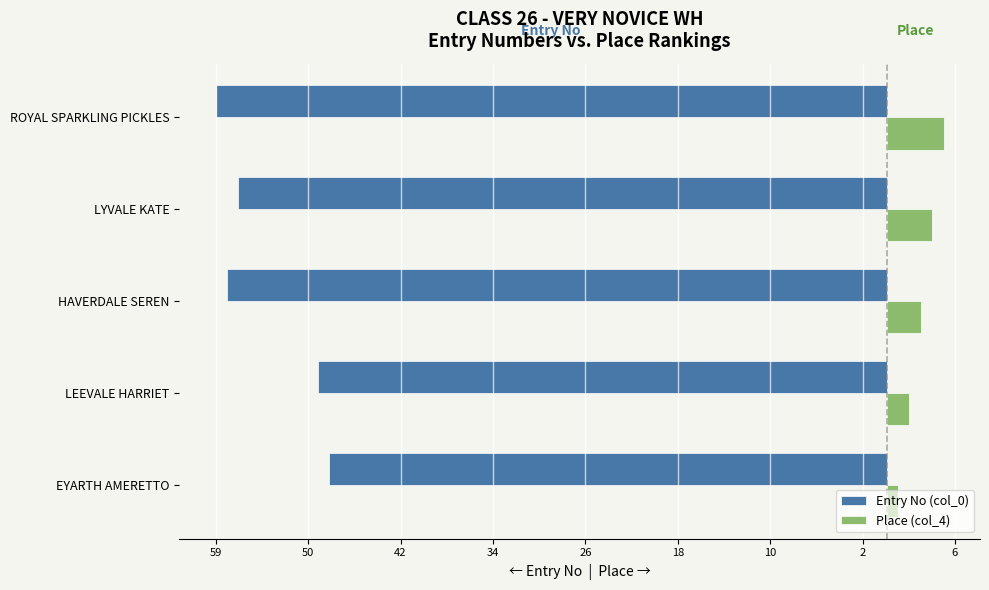

What are all the series names shown in the legend?

Entry No (col_0), Place (col_4)